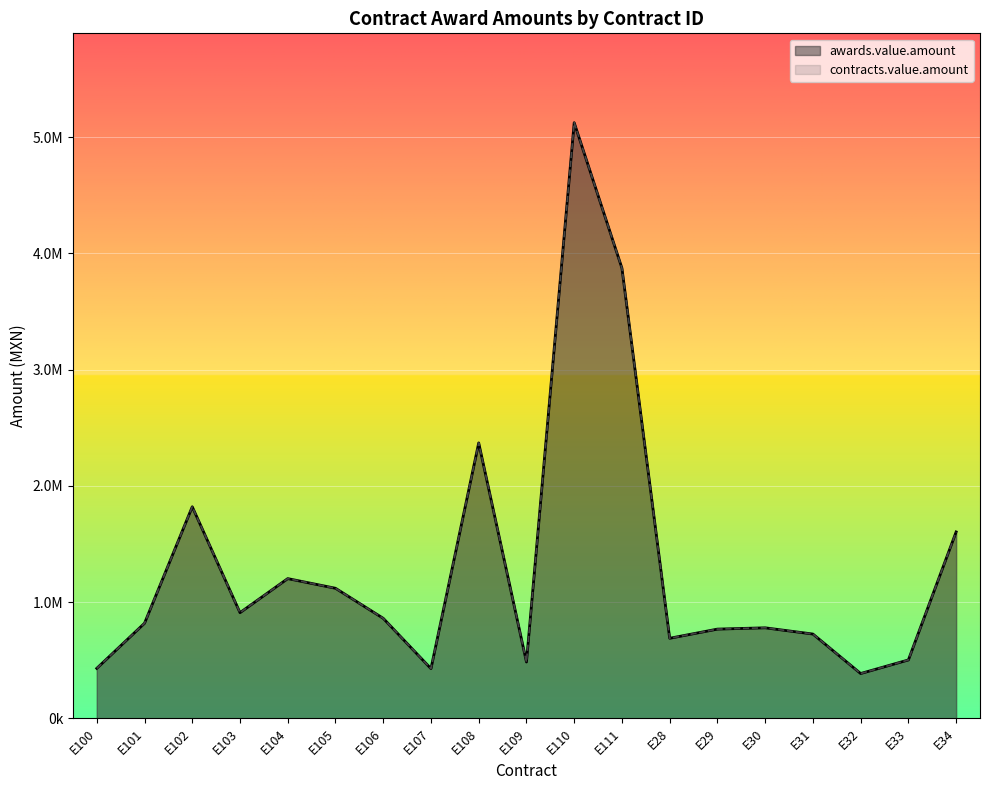

What is the difference between the maximum and second lowest values in the contracts.value.amount series?

4695622.1